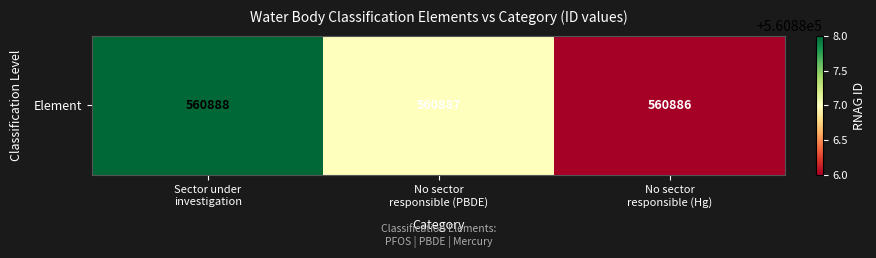

What is the difference between the values at No sector
responsible (Hg) and Sector under
investigation?

2